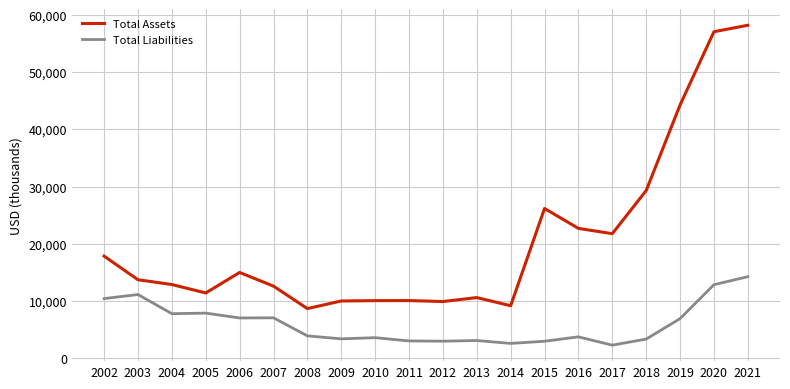

Does the chart display data point markers on the line(s)?

No